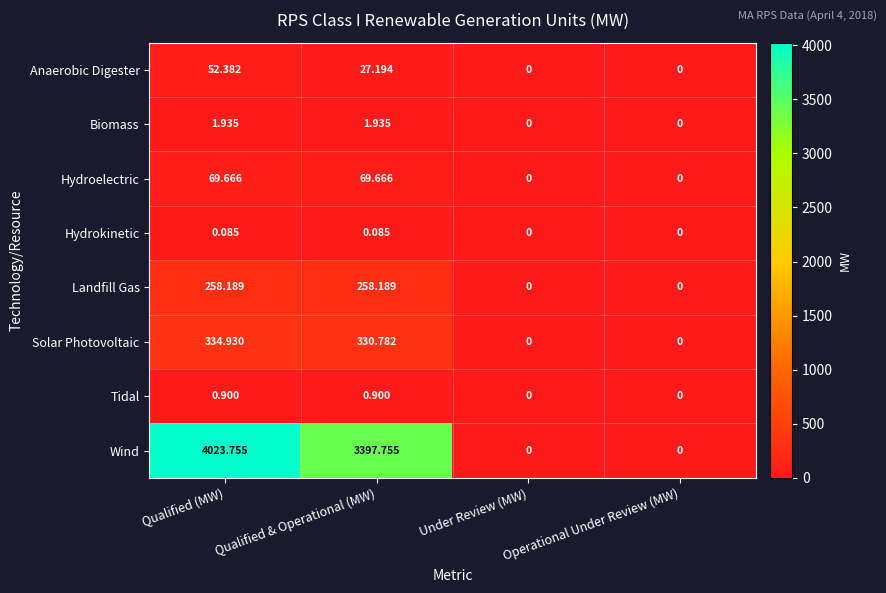

At which category is the sum across all series the highest?

Qualified (MW)